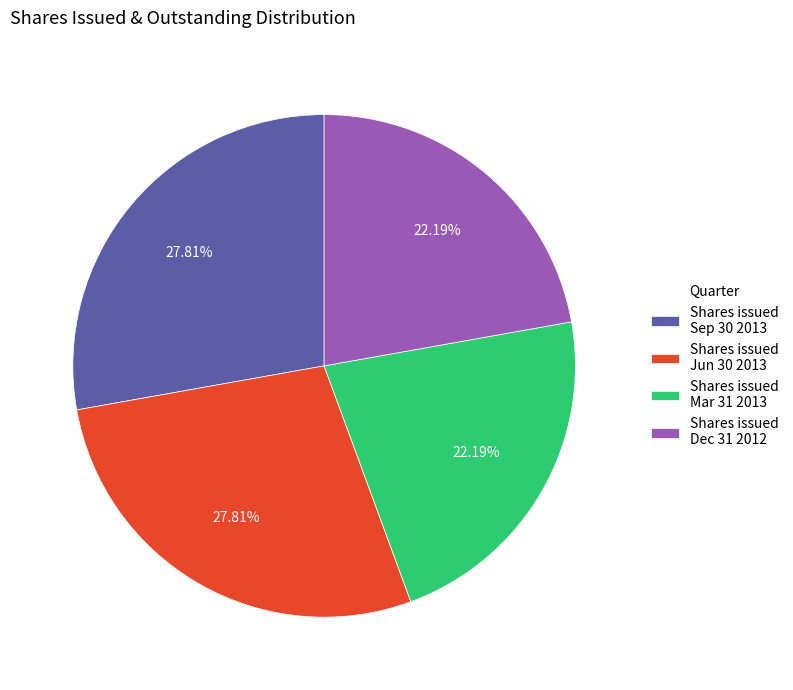

Is the sum of Shares issued Jun 30 2013 and Shares issued Sep 30 2013 greater than half?

Yes